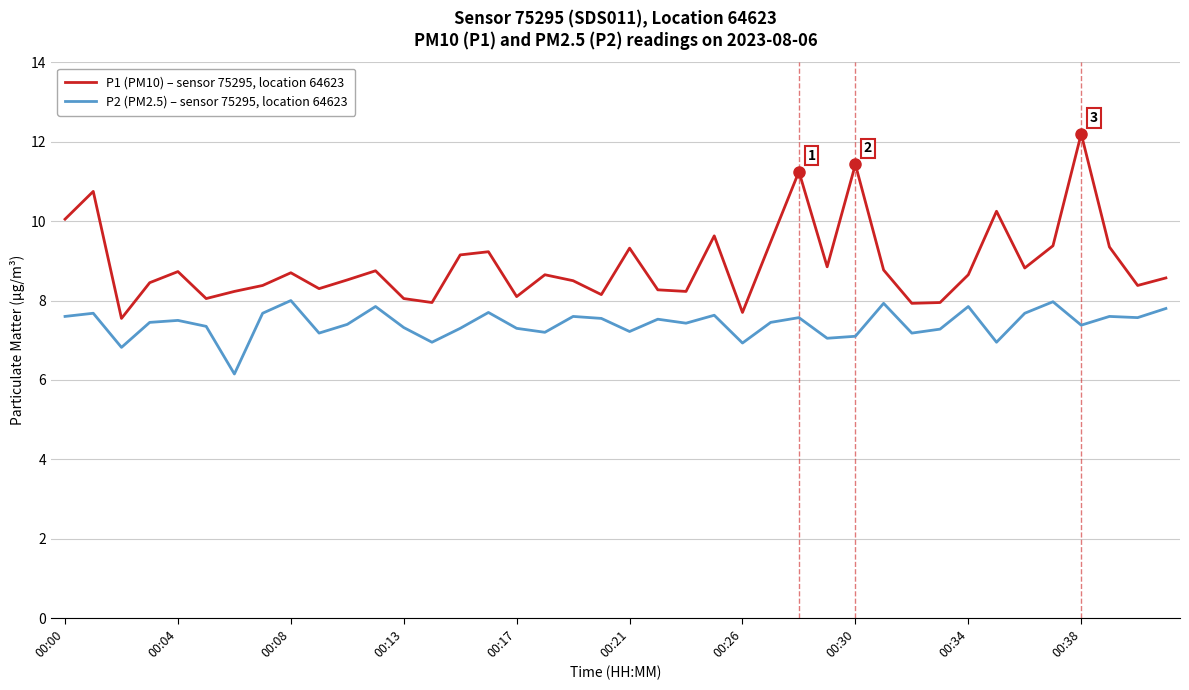

What is the highest value of the P1 (PM10) – sensor 75295, location 64623 series?

12.2